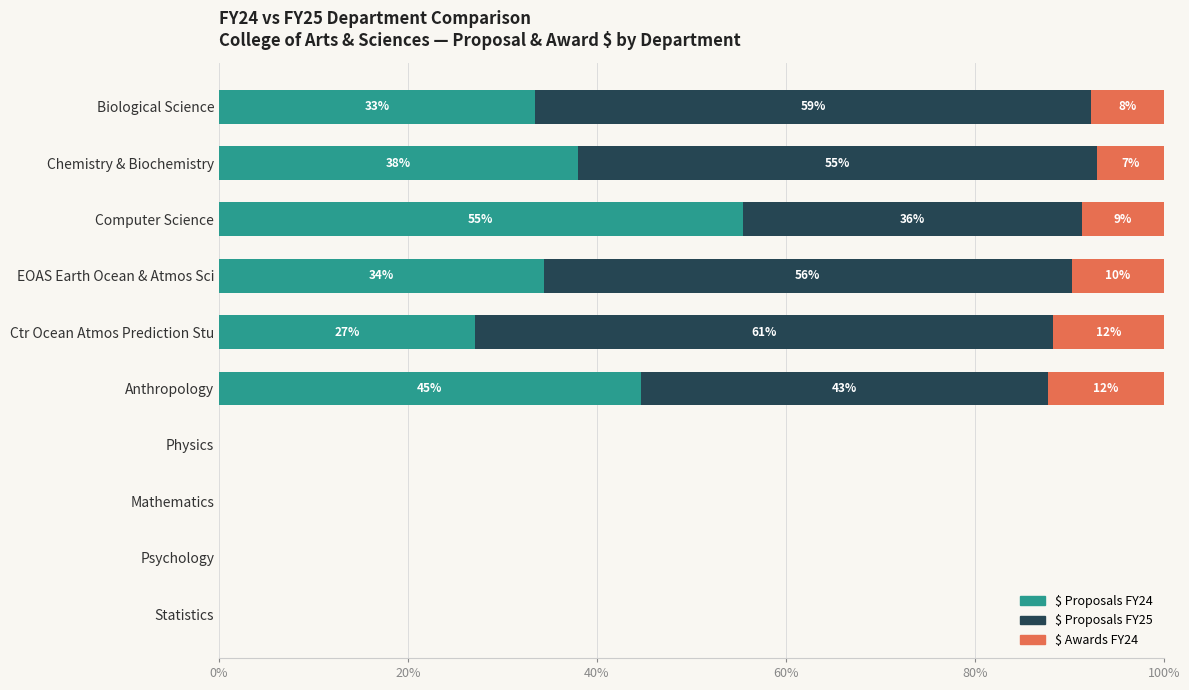

What is the highest value of the $ Proposals FY24 series?

55.4